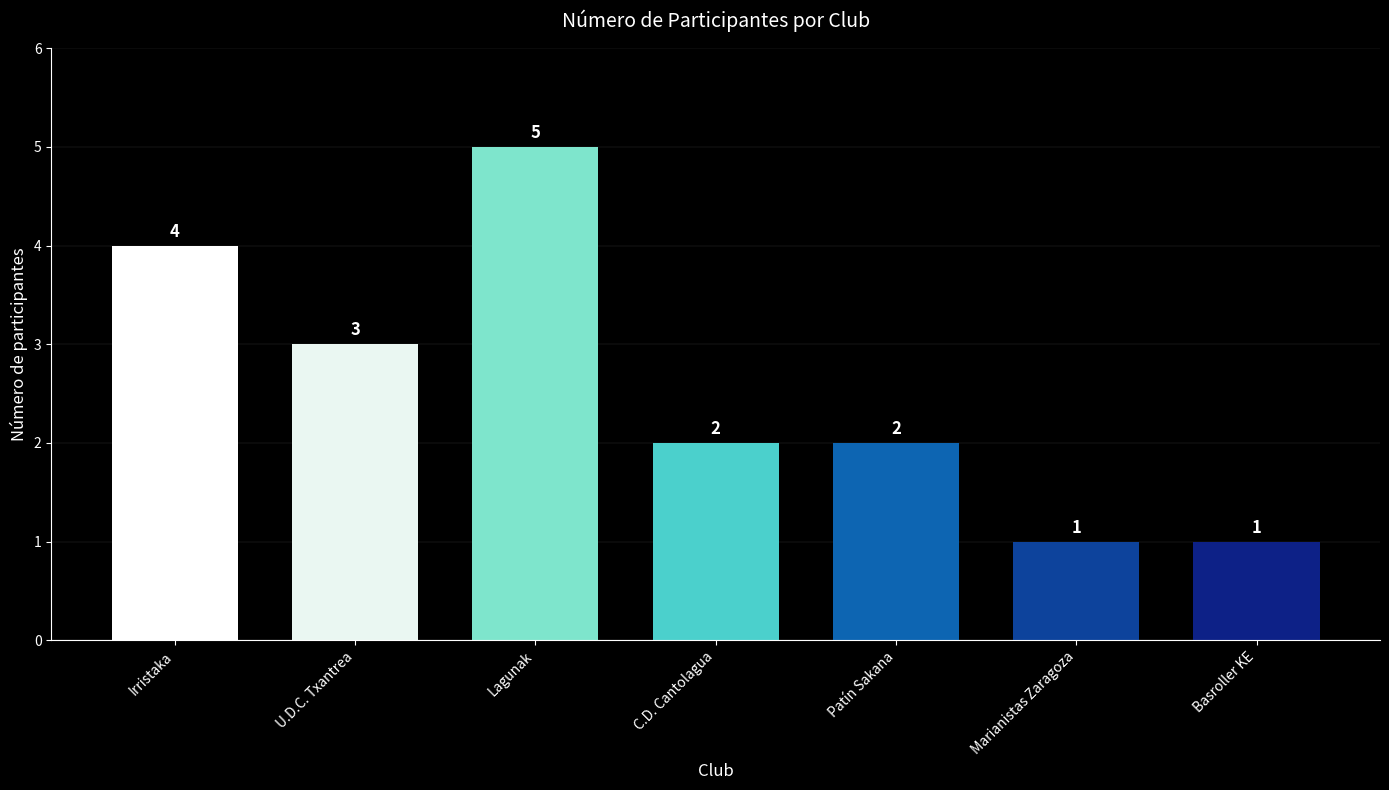

What is the difference between the maximum and minimum values?

4